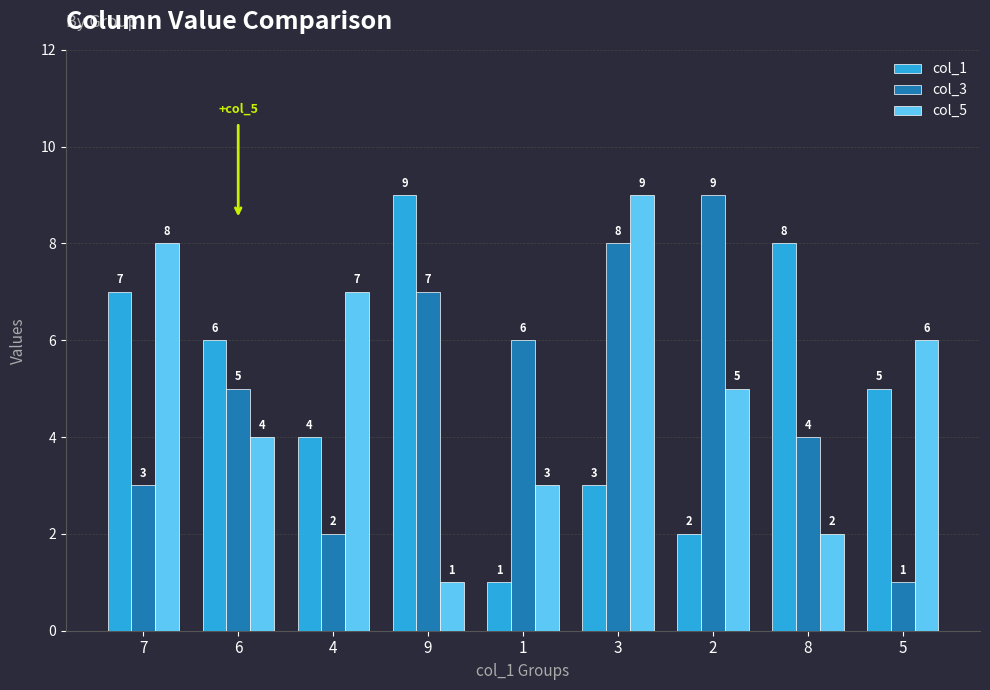

Which category has the lowest value in the col_1 series?

1